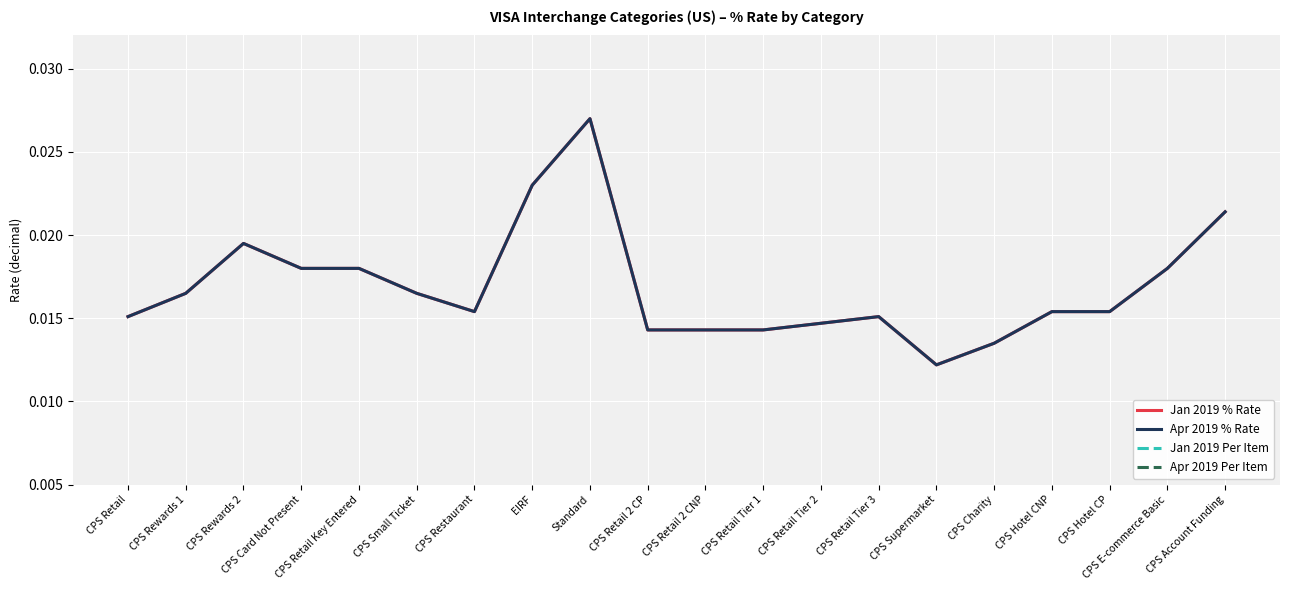

True or false: Jan 2019 Per Item has a value of 0.1 at CPS Charity.

True